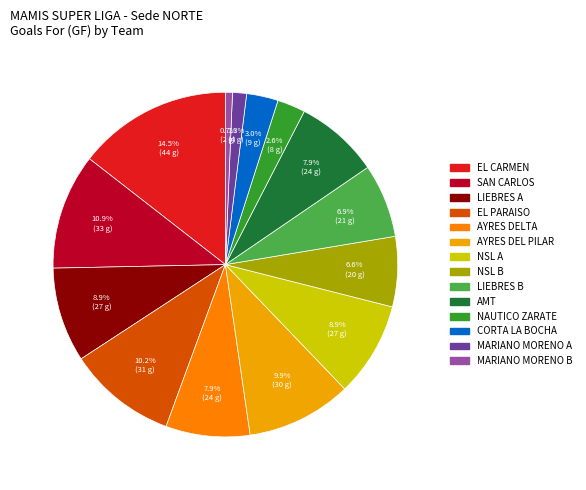

Is AYRES DEL PILAR the majority of the pie?

No